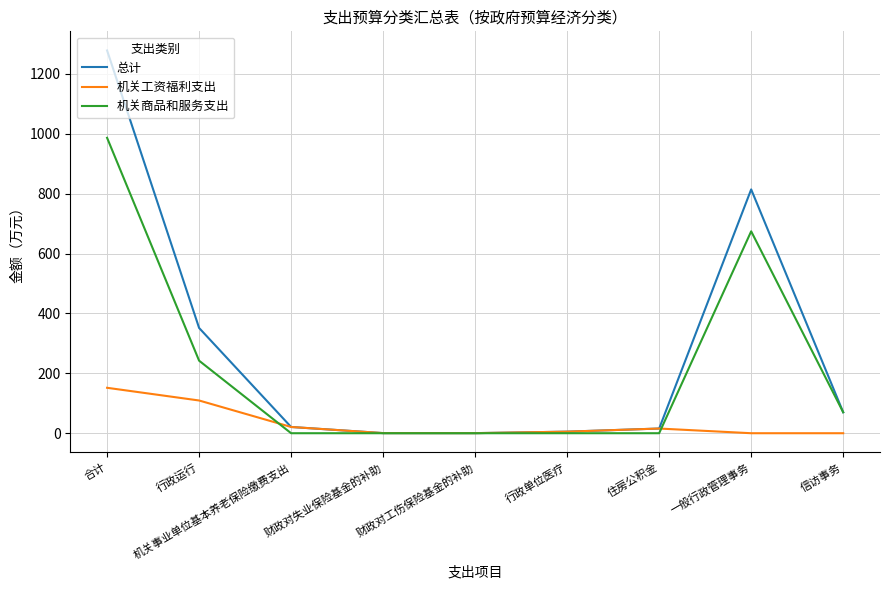

The value of 机关商品和服务支出 at 财政对失业保险基金的补助 is -496.5. True or false?

False